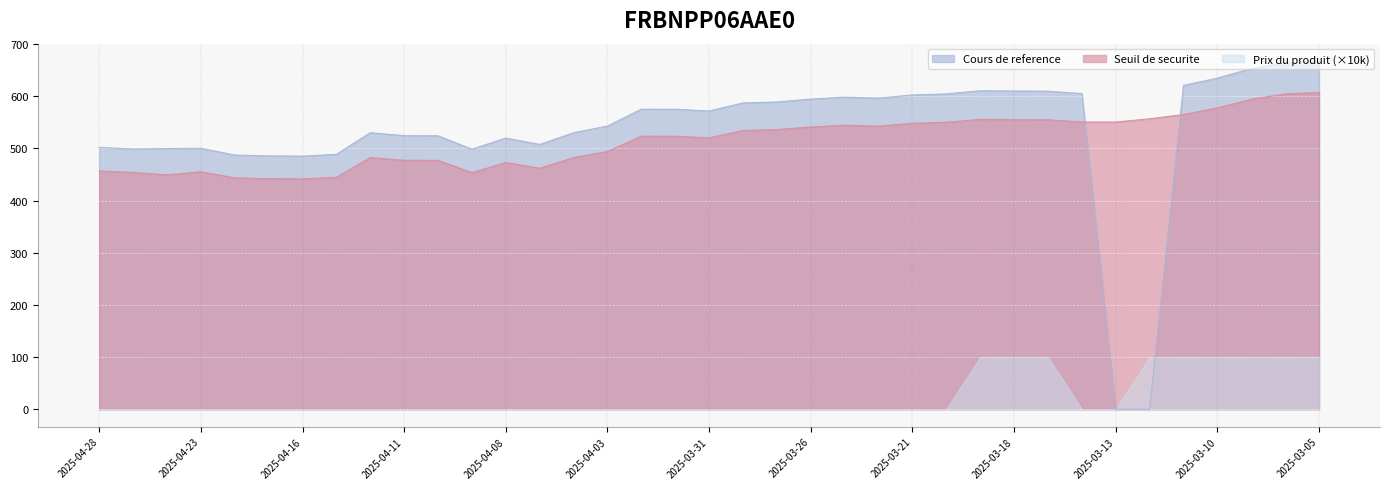

At which label is Cours de reference closest to 333?

2025-04-16